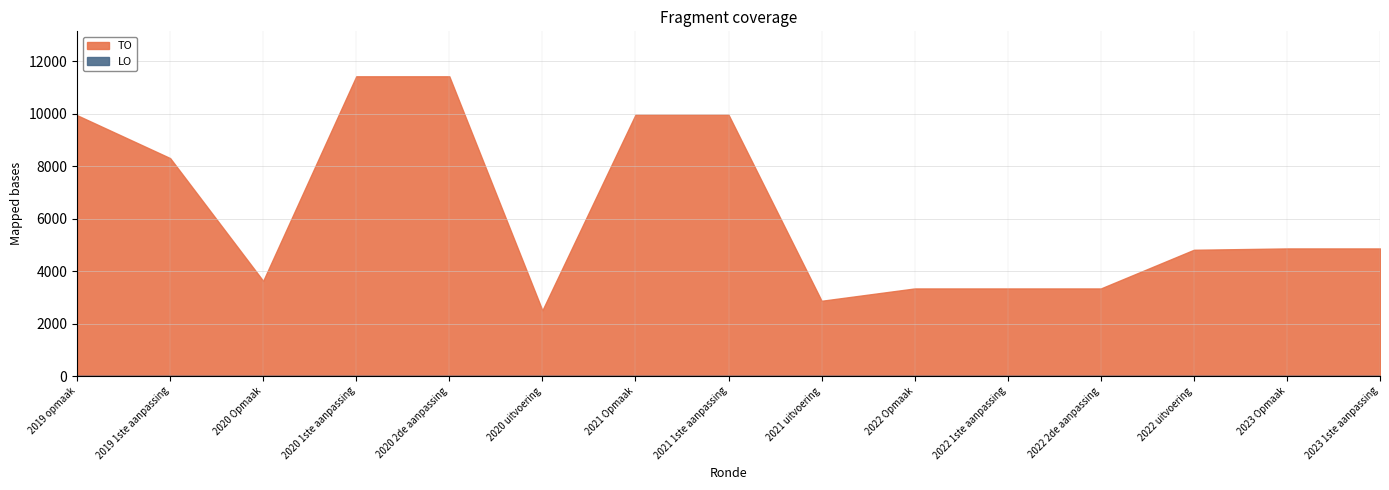

Reading right to left, what are all the values shown in this chart?

TO: 4867	4867	4816	3341	3341	3341	2871	9967	9967	2507	11432	11432	3630	8313	9949
LO: 0	0	0	0	0	0	0	0	0	0	0	0	0	0	0